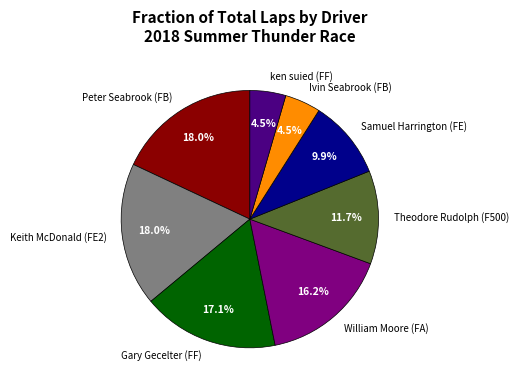

Does Samuel Harrington (FE) represent more than half of the total?

No